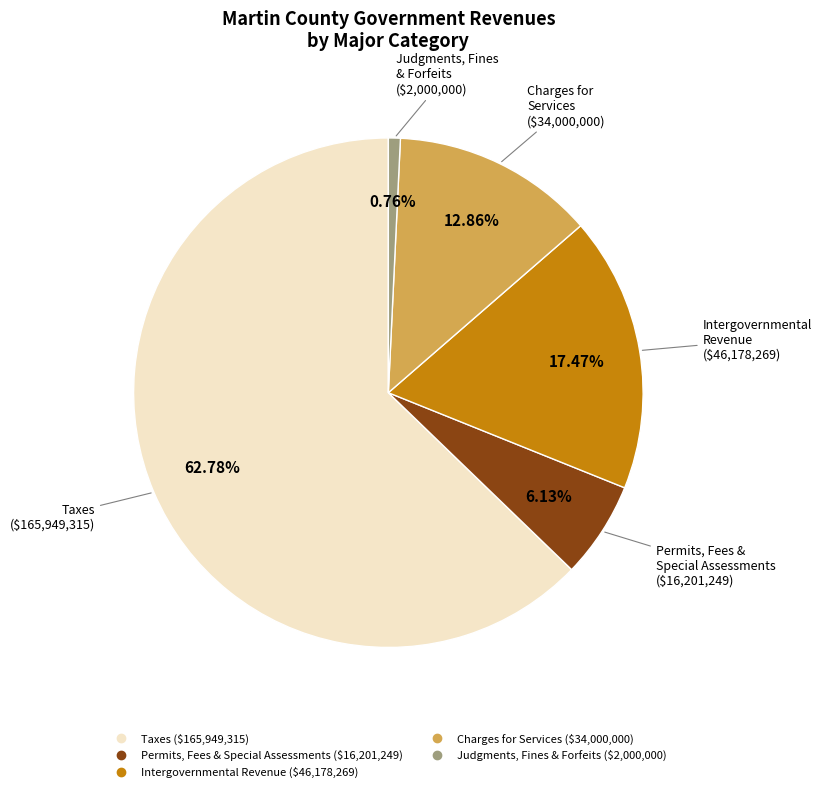

Is there a majority slice in this chart?

Yes